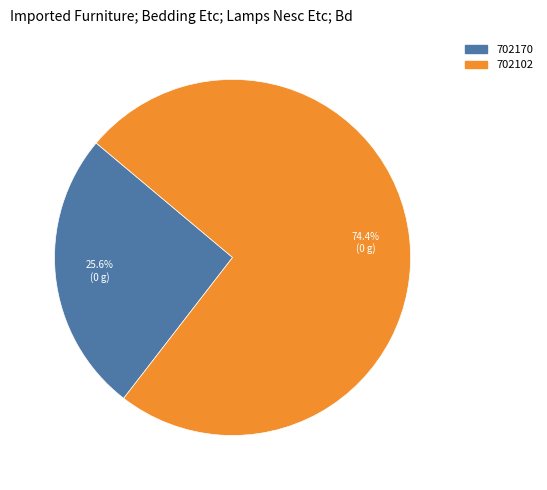

To the nearest percent, what is the average slice percentage?

50%